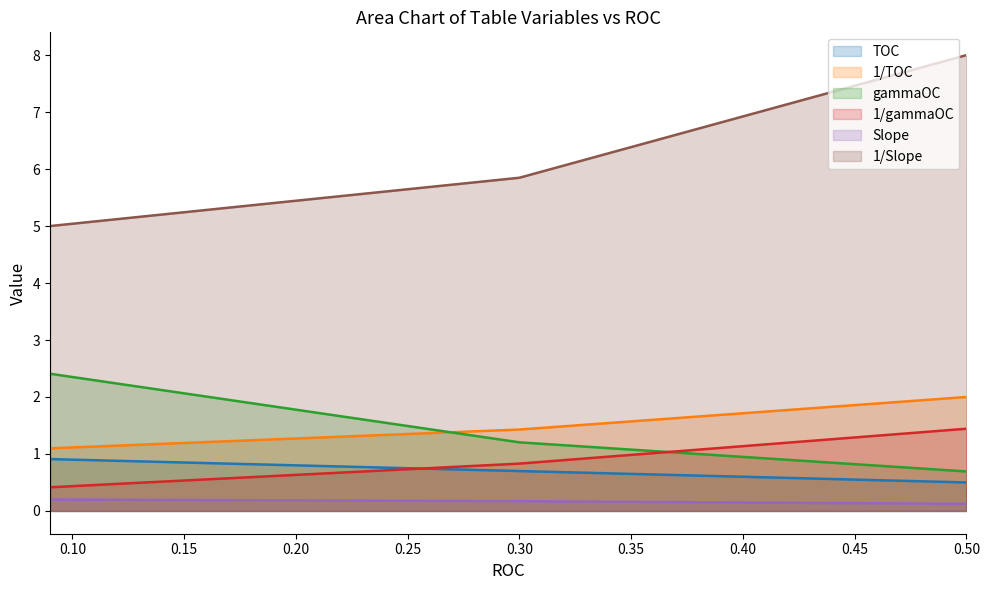

Reading left to right, what are all the values shown in this chart?

TOC: 0.5=0.5	0.3=0.7	0.09=0.9
1/TOC: 0.5=2.0	0.3=1.4	0.09=1.1
gammaOC: 0.5=0.7	0.3=1.2	0.09=2.4
1/gammaOC: 0.5=1.4	0.3=0.8	0.09=0.4
Slope: 0.5=0.1	0.3=0.2	0.09=0.2
1/Slope: 0.5=8.0	0.3=5.8	0.09=5.0